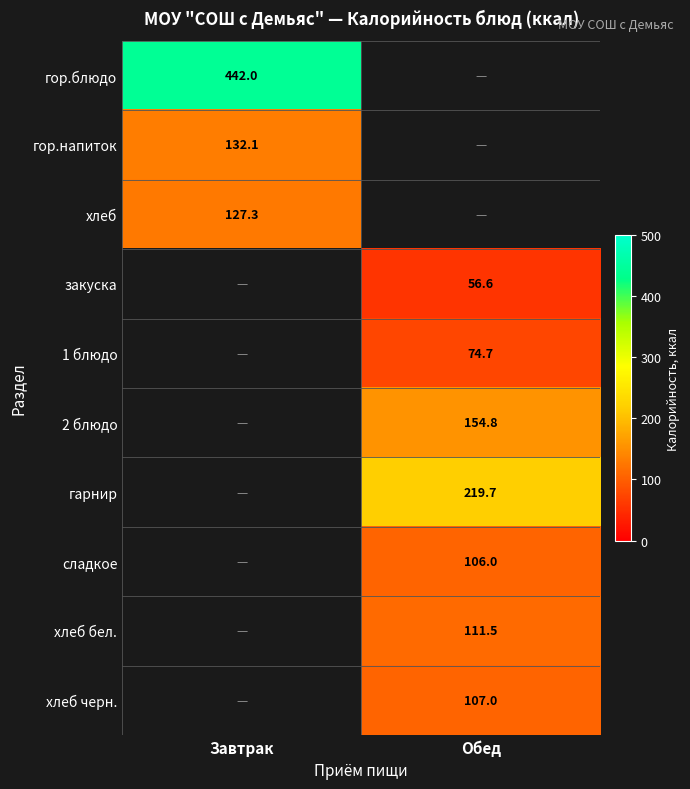

What is the smallest value displayed?

56.6